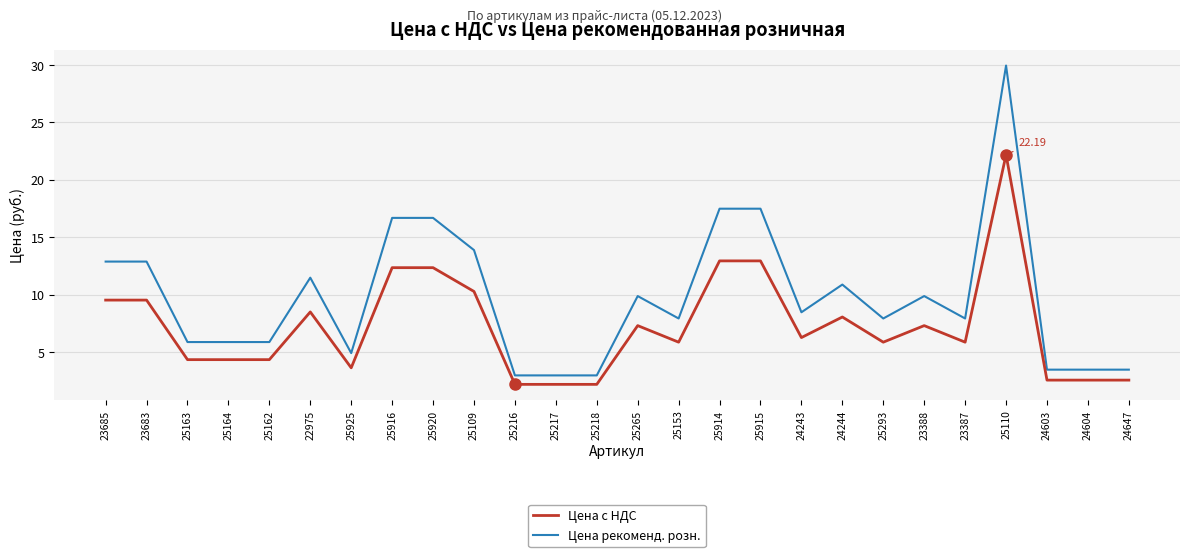

Which series has the largest range (max minus min)?

Цена рекоменд. розн.